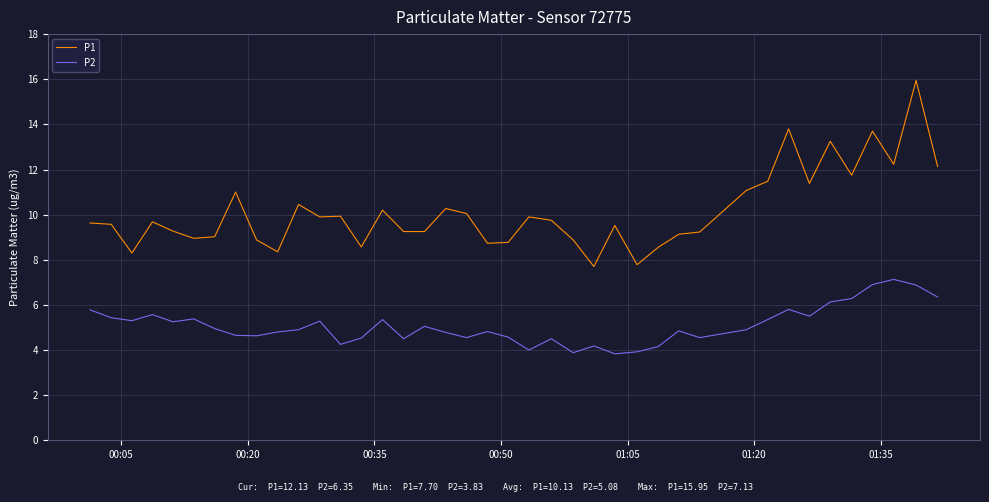

Rank the series by their average value, from highest to lowest.

P1, P2